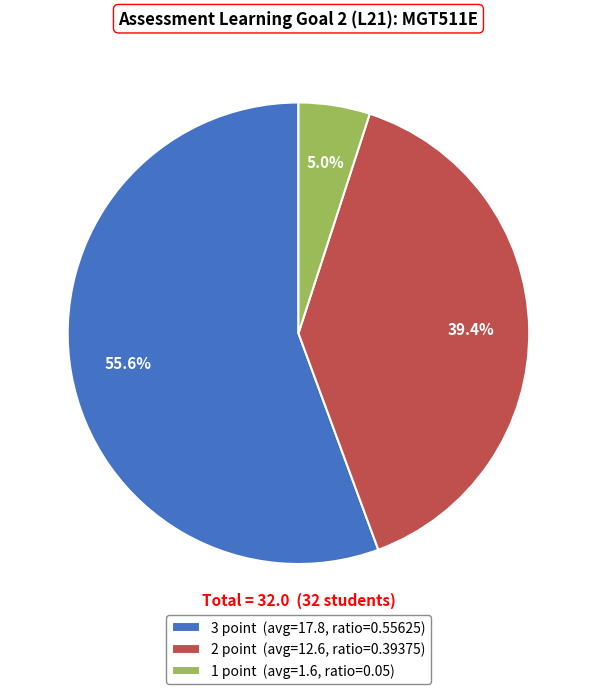

Is there any slice that represents more than half of the pie?

Yes